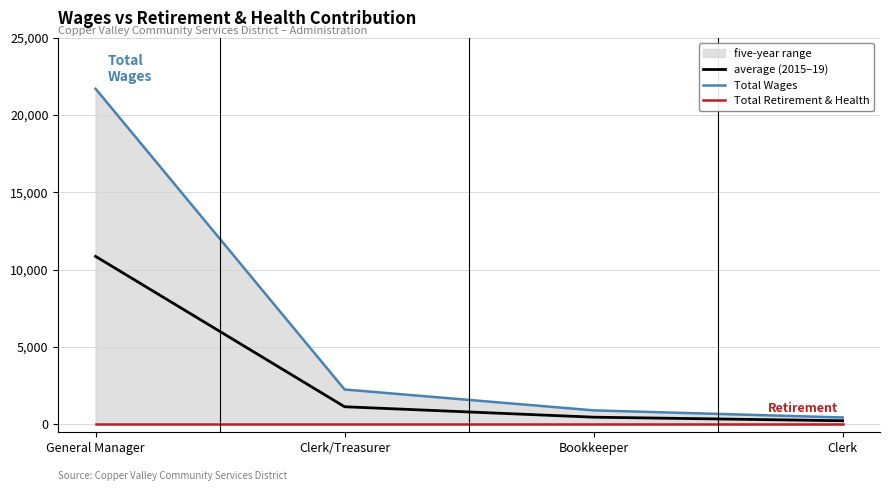

At which category is the sum across all series the highest?

General Manager